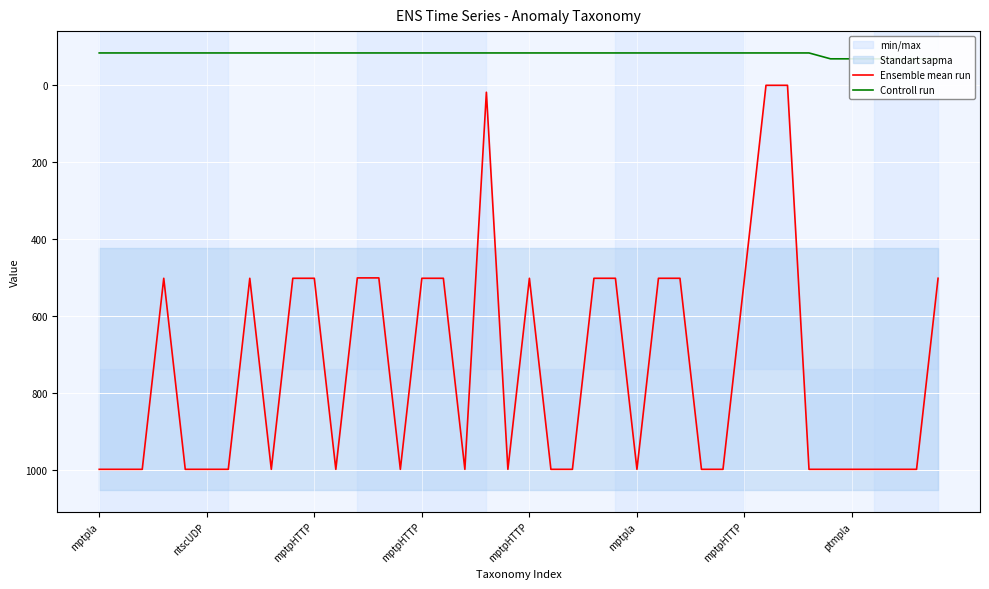

Read the Ensemble mean run value at mptpHTTP.

503.0